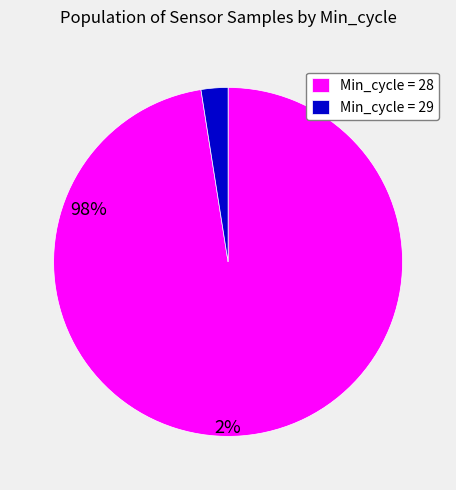

Is the sum of Min_cycle = 28 and Min_cycle = 29 greater than half?

Yes